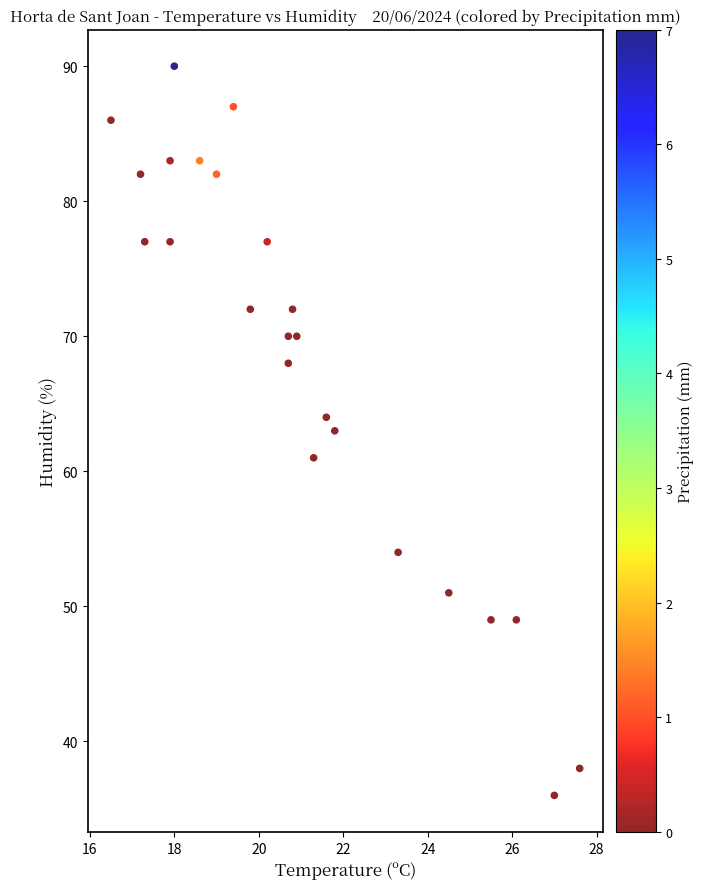

What is the range of Y values (max minus min)?

54